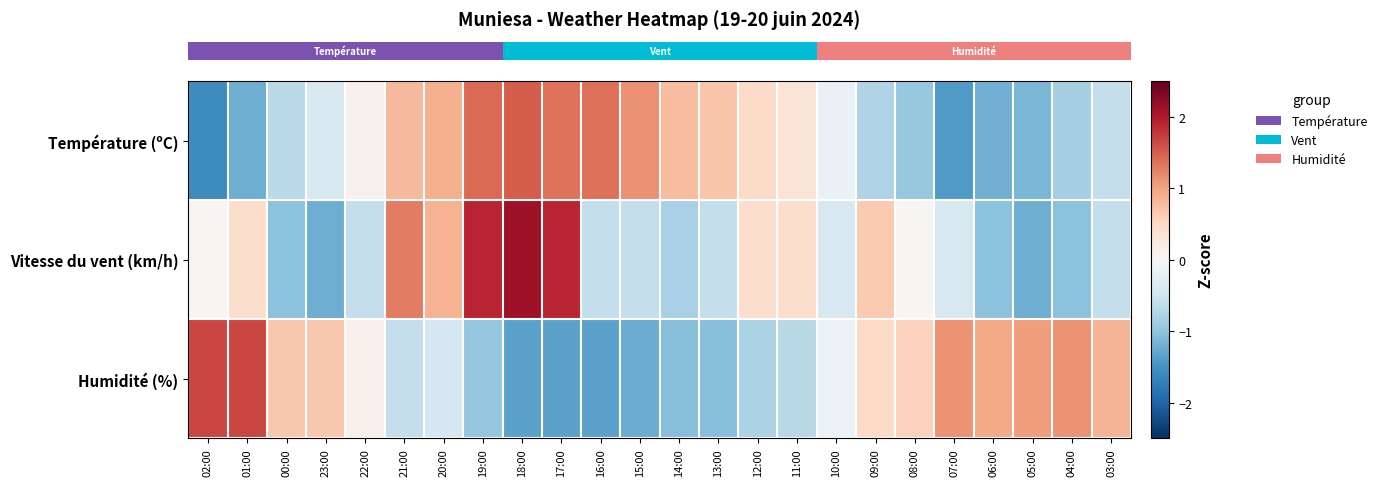

Between 20:00 and 04:00, which series saw the biggest shift?

row_1